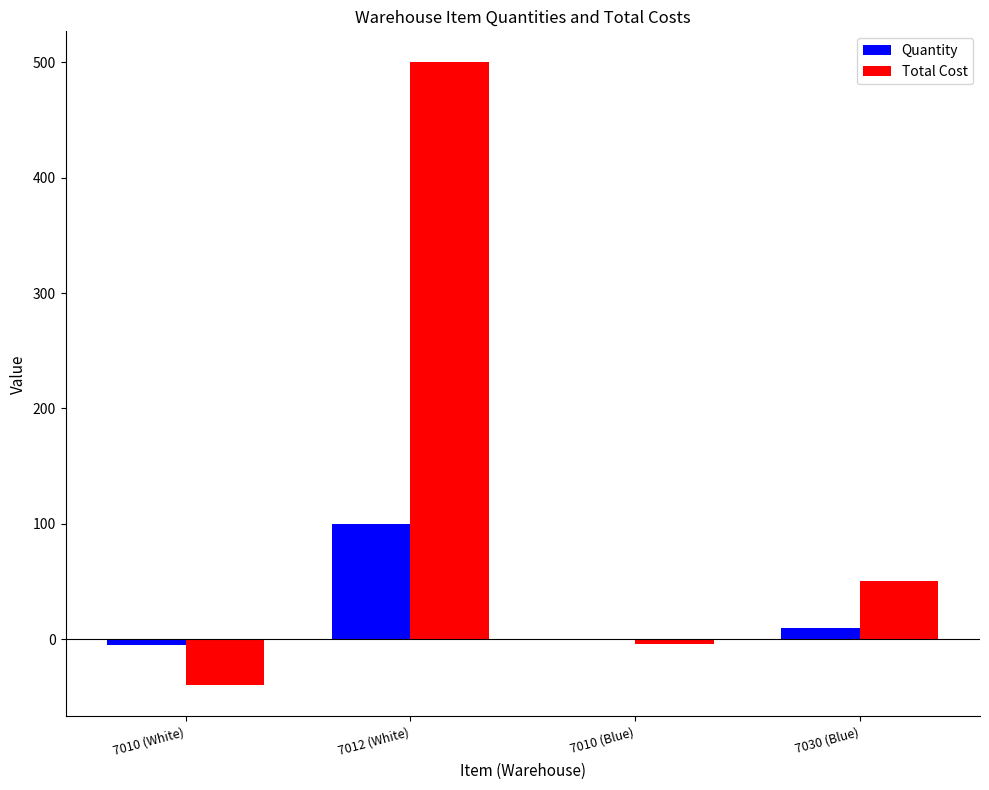

What is the maximum value for Quantity?

100.0